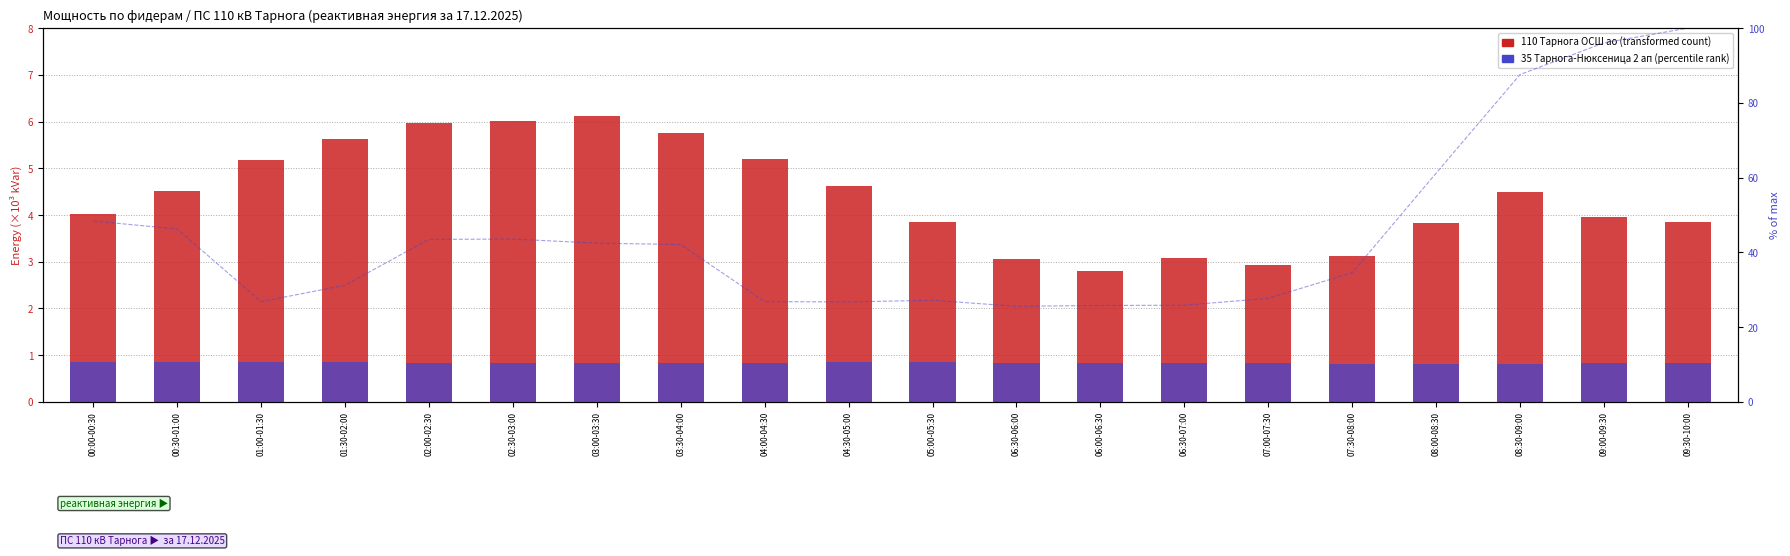

Reading right to left, extract all data points from this chart.

110 Тарнога ОСШ ао (col_37): 09:30-10:00=3.9	09:00-09:30=4.0	08:30-09:00=4.5	08:00-08:30=3.8	07:30-08:00=3.1	07:00-07:30=2.9	06:30-07:00=3.1	06:00-06:30=2.8	06:30-06:00=3.1	05:00-05:30=3.9	04:30-05:00=4.6	04:00-04:30=5.2	03:30-04:00=5.8	03:00-03:30=6.1	02:30-03:00=6.0	02:00-02:30=6.0	01:30-02:00=5.6	01:00-01:30=5.2	00:30-01:00=4.5	00:00-00:30=4.0
35 Тарнога-Нюксеница 2 ап (col_48): 09:30-10:00=0.8	09:00-09:30=0.8	08:30-09:00=0.8	08:00-08:30=0.8	07:30-08:00=0.8	07:00-07:30=0.8	06:30-07:00=0.8	06:00-06:30=0.8	06:30-06:00=0.8	05:00-05:30=0.8	04:30-05:00=0.8	04:00-04:30=0.8	03:30-04:00=0.8	03:00-03:30=0.8	02:30-03:00=0.8	02:00-02:30=0.8	01:30-02:00=0.8	01:00-01:30=0.9	00:30-01:00=0.9	00:00-00:30=0.9
10 Тарнога-Лесхоз ао (col_20): 09:30-10:00=100.0	09:00-09:30=96.1	08:30-09:00=87.6	08:00-08:30=61.2	07:30-08:00=34.6	07:00-07:30=27.7	06:30-07:00=25.9	06:00-06:30=25.8	06:30-06:00=25.6	05:00-05:30=27.2	04:30-05:00=26.8	04:00-04:30=26.8	03:30-04:00=42.1	03:00-03:30=42.5	02:30-03:00=43.6	02:00-02:30=43.5	01:30-02:00=31.2	01:00-01:30=26.8	00:30-01:00=46.3	00:00-00:30=48.4